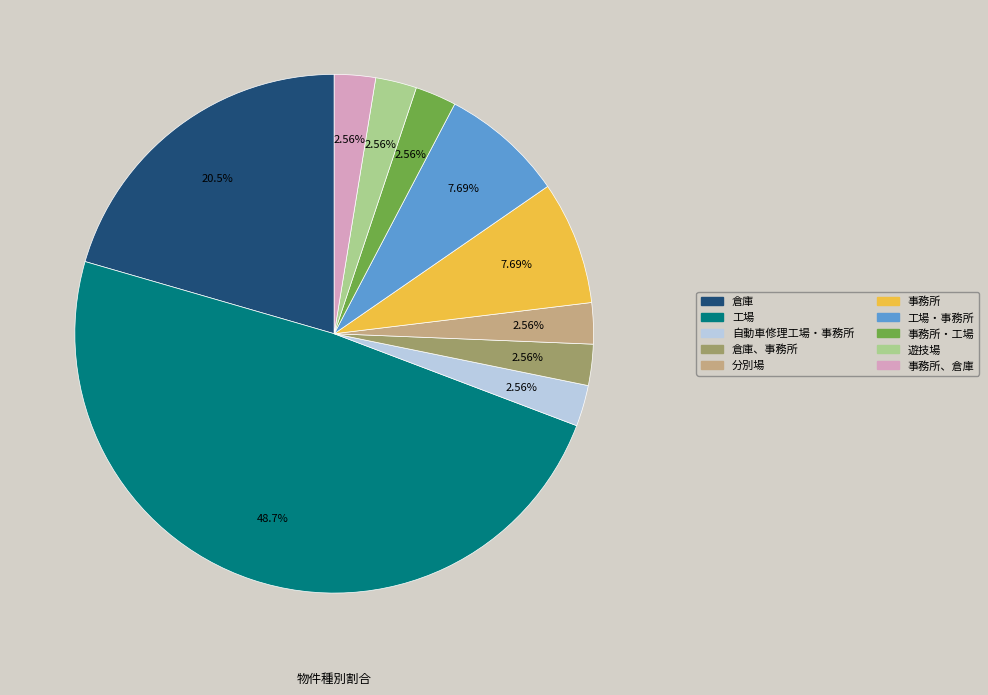

Count the number of slices in the pie.

10